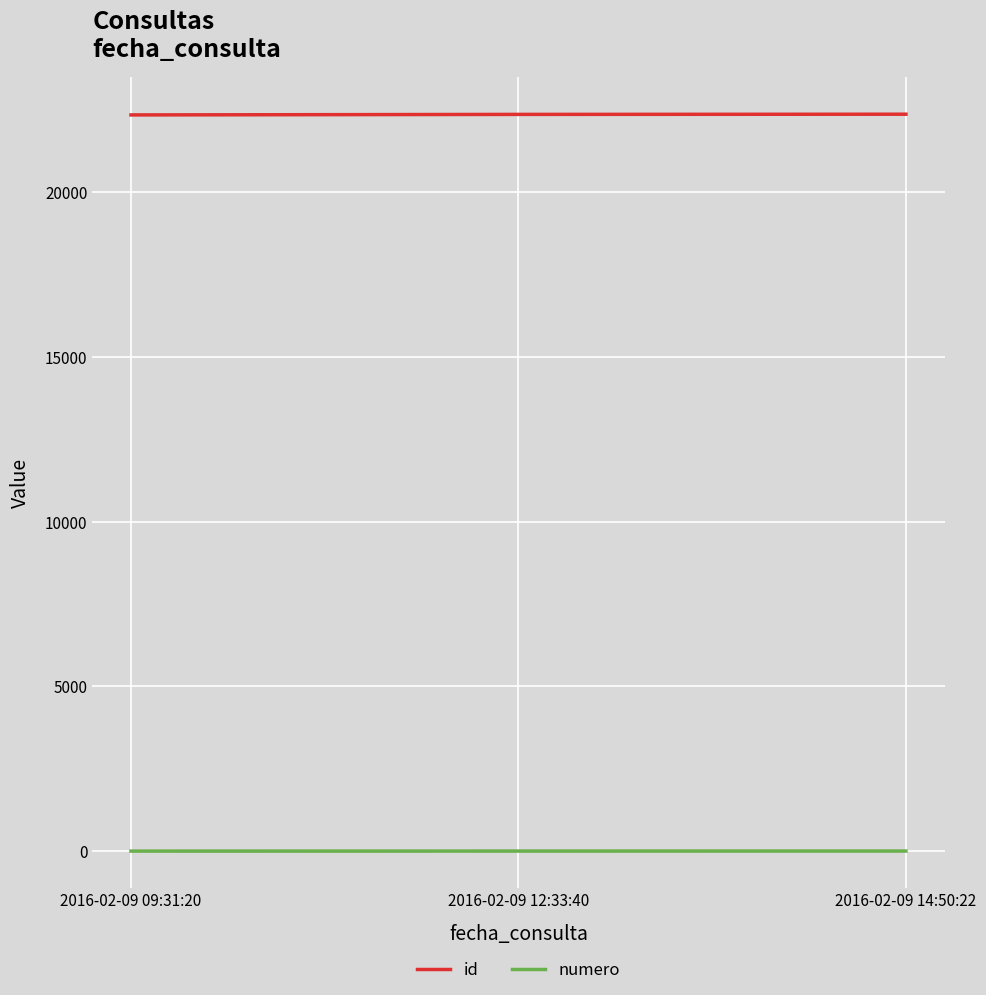

Which series has the largest total across all categories?

id